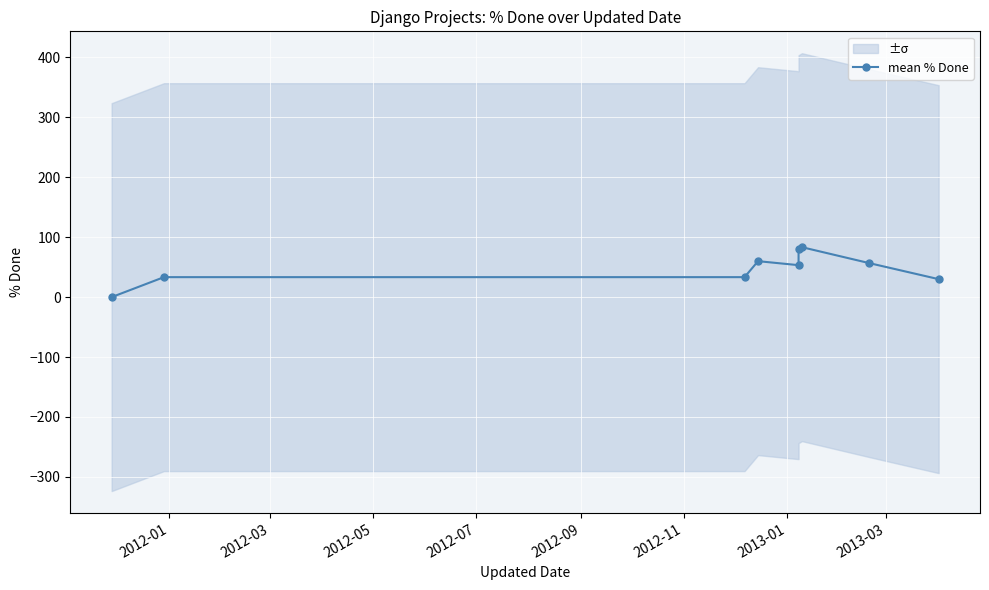

Is this an area chart (filled region under the line)?

No